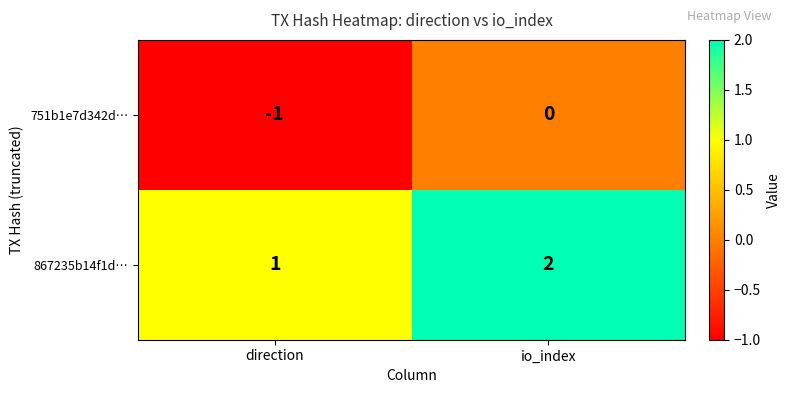

True or false: 751b1e7d342d… has a value of 0 at io_index.

True